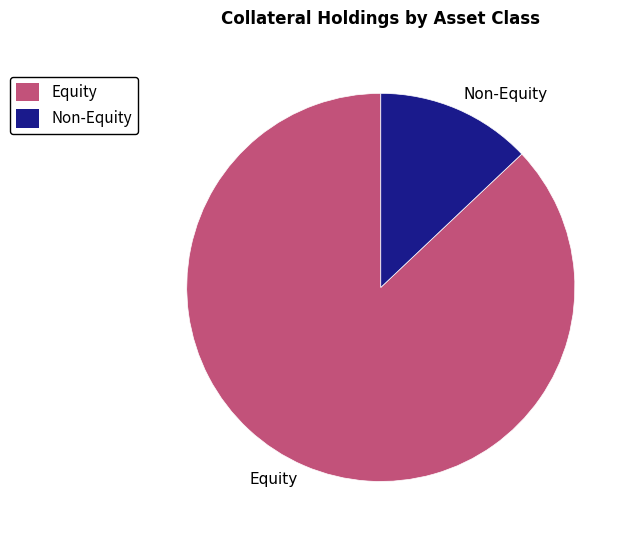

Count the number of slices in the pie.

2